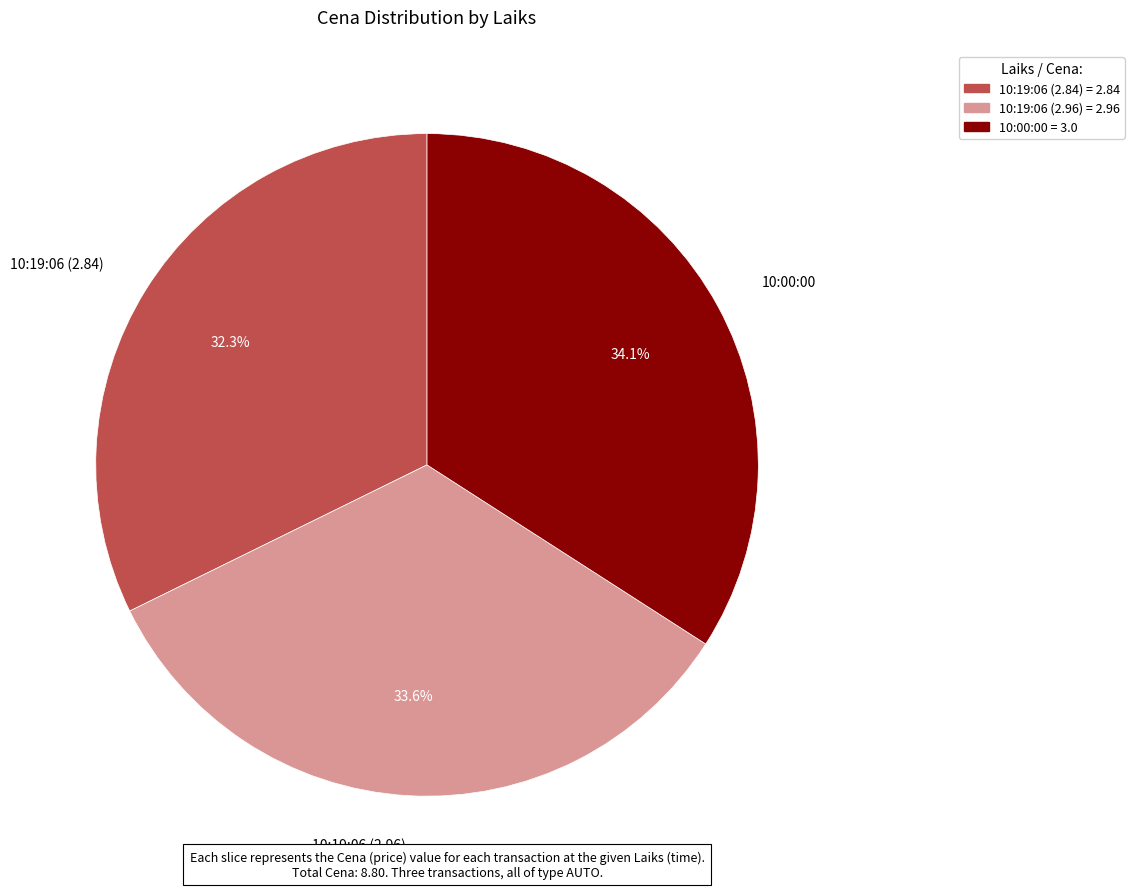

Does 10:19:06 (2.84) represent more than half of the total?

No